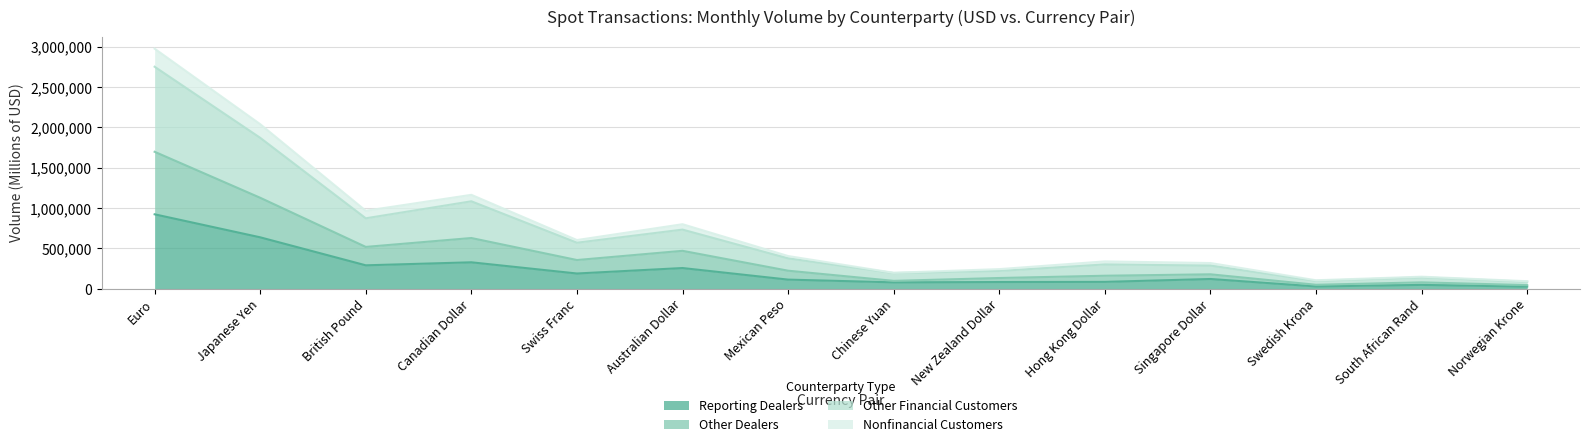

What is the greatest value displayed?

2976871